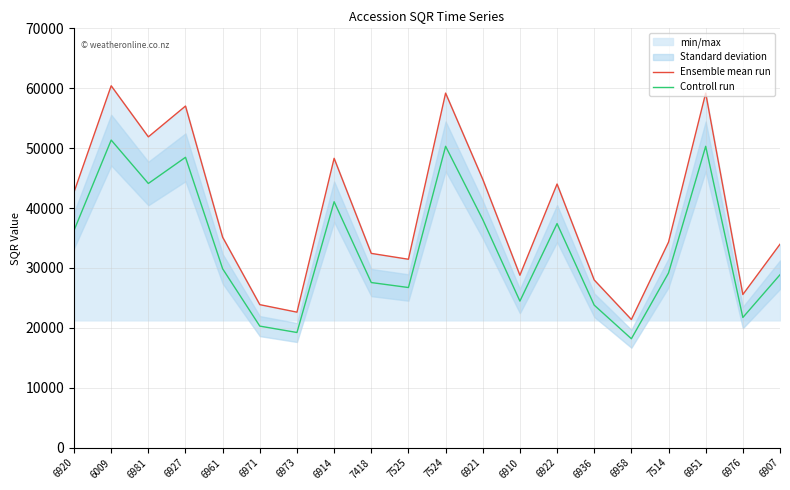

List the series in order of their peak value, highest first.

Ensemble mean run, Controll run